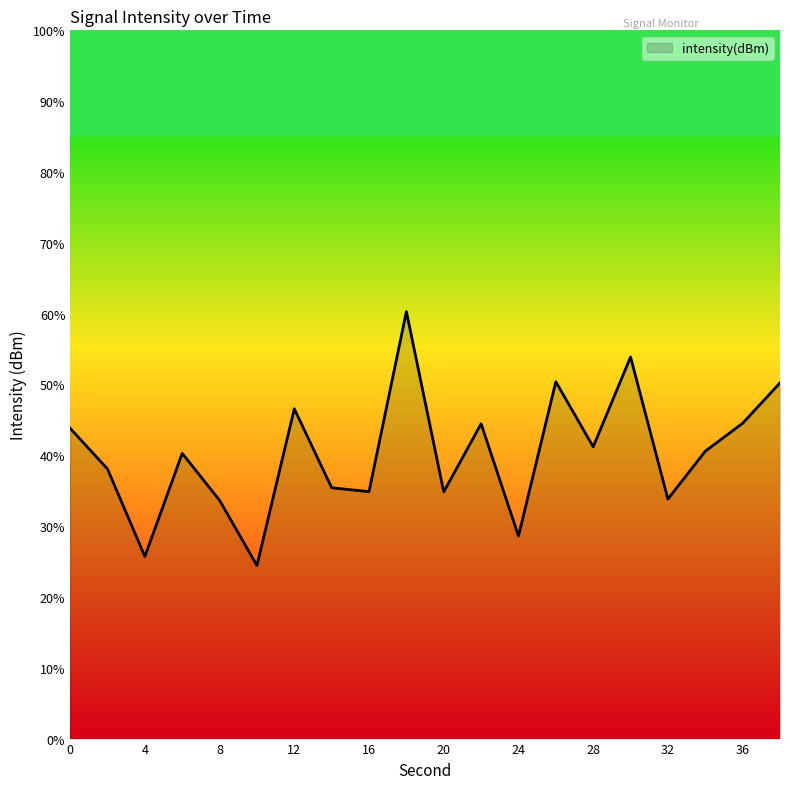

What is the maximum value shown in the chart?

60.3